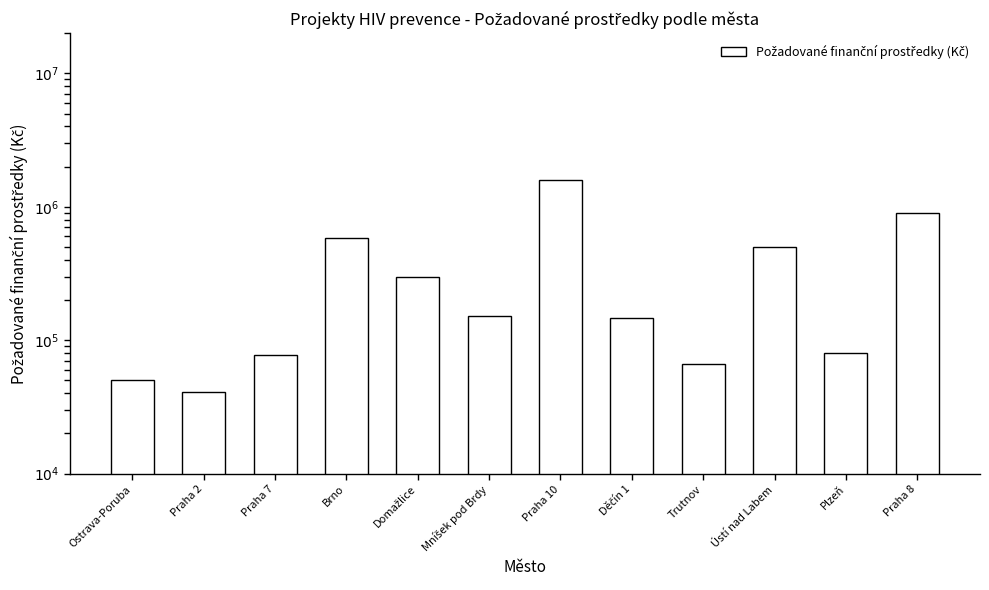

Reading left to right, list all the values displayed in this chart.

Ostrava-Poruba=50000	Praha 2=41000	Praha 7=77000	Brno=580000	Domažlice=300000	Mníšek pod Brdy=152300	Praha 10=1600000	Děčín 1=148000	Trutnov=66500	Ústí nad Labem=498650	Plzeň=80000	Praha 8=898824